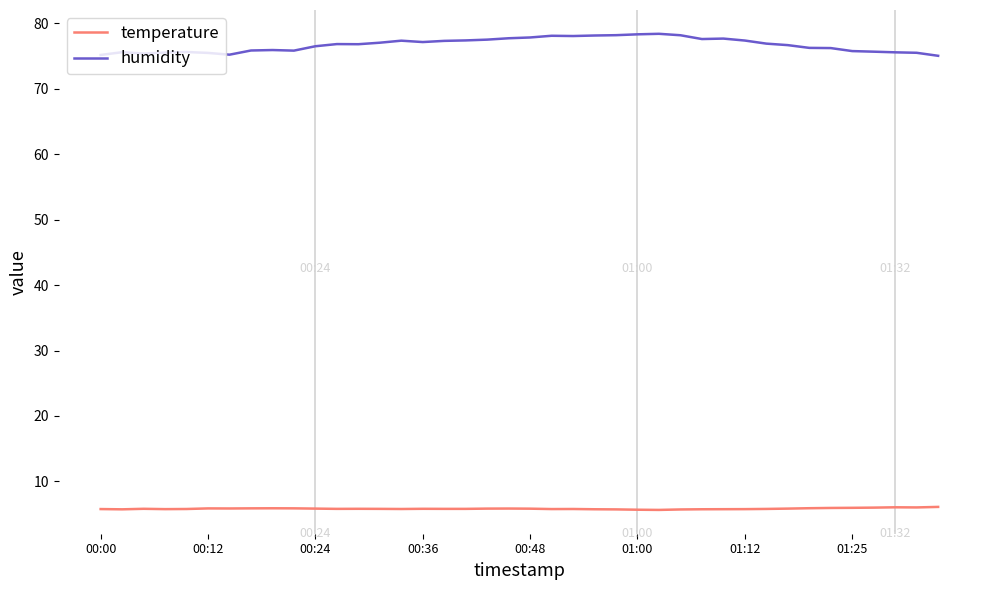

Which series has the largest total across all categories?

humidity